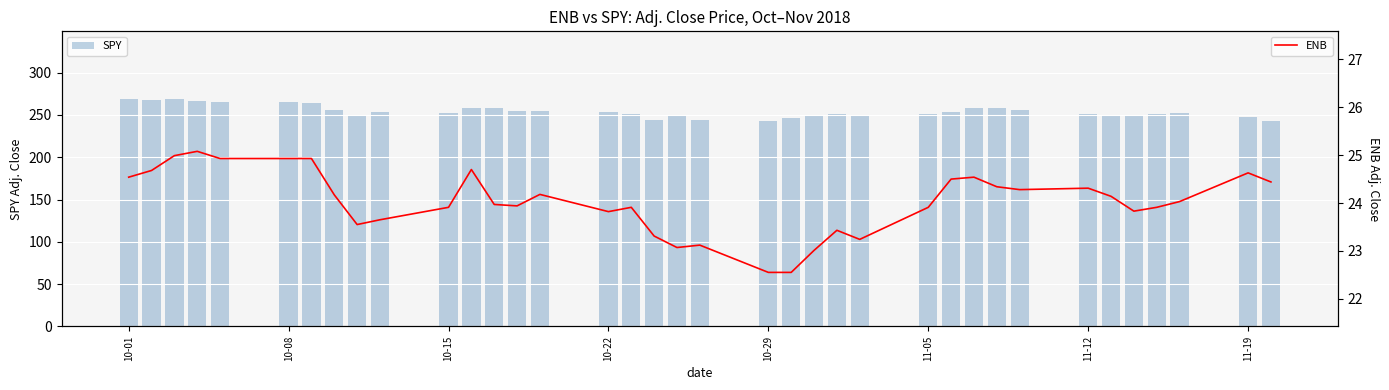

What are all the series names shown in the legend?

SPY, ENB